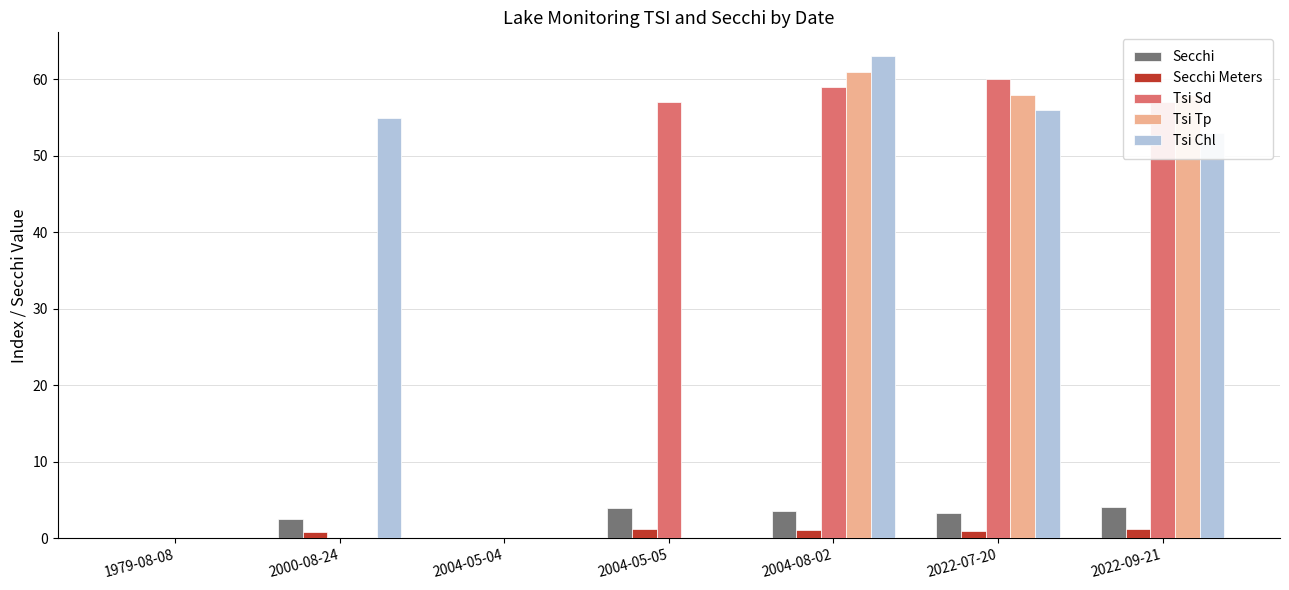

What is the maximum value for Tsi Tp?

61.0